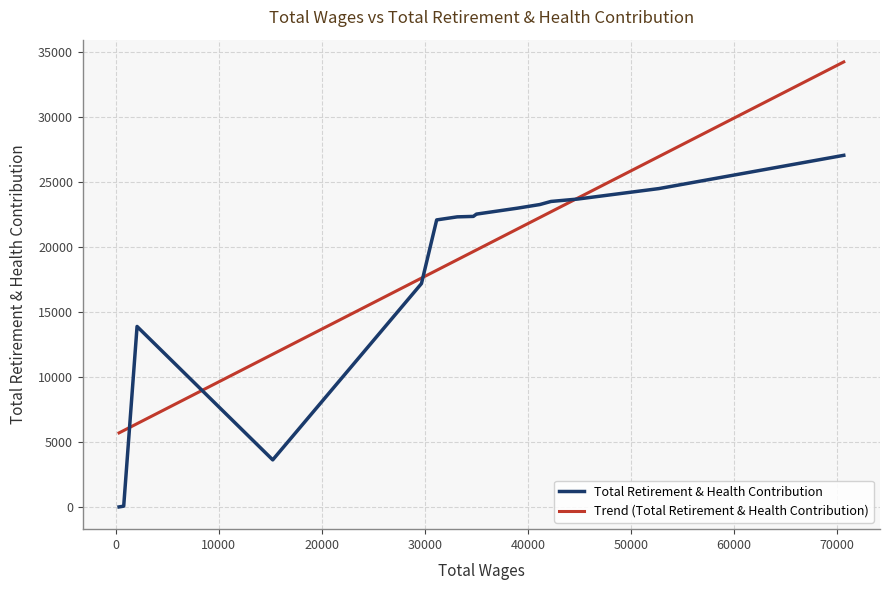

At which category does the data reach its first local peak?

2082.0